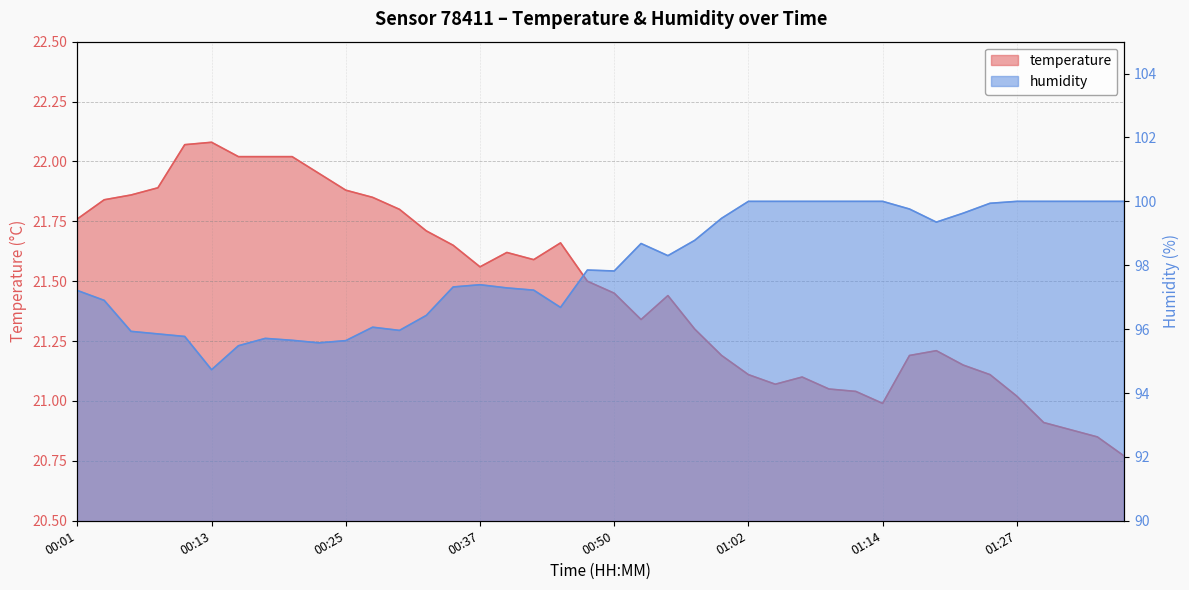

Reading left to right, what are all the values shown in this chart?

temperature: 00:01=21.8	00:03=21.8	00:06=21.9	00:08=21.9	00:11=22.1	00:13=22.1	00:15=22.0	00:18=22.0	00:20=22.0	00:23=21.9	00:25=21.9	00:28=21.9	00:30=21.8	00:33=21.7	00:35=21.6	00:37=21.6	00:40=21.6	00:42=21.6	00:45=21.7	00:47=21.5	00:50=21.4	00:52=21.3	00:55=21.4	00:57=21.3	00:59=21.2	01:02=21.1	01:04=21.1	01:07=21.1	01:09=21.1	01:12=21.0	01:14=21.0	01:17=21.2	01:19=21.2	01:22=21.1	01:24=21.1	01:27=21.0	01:29=20.9	01:31=20.9	01:34=20.9	01:36=20.8
humidity: 00:01=97.2	00:03=96.9	00:06=95.9	00:08=95.8	00:11=95.8	00:13=94.7	00:15=95.5	00:18=95.7	00:20=95.7	00:23=95.6	00:25=95.6	00:28=96.1	00:30=96.0	00:33=96.4	00:35=97.3	00:37=97.4	00:40=97.3	00:42=97.2	00:45=96.7	00:47=97.8	00:50=97.8	00:52=98.7	00:55=98.3	00:57=98.8	00:59=99.5	01:02=100.0	01:04=100.0	01:07=100.0	01:09=100.0	01:12=100.0	01:14=100.0	01:17=99.8	01:19=99.3	01:22=99.6	01:24=99.9	01:27=100.0	01:29=100.0	01:31=100.0	01:34=100.0	01:36=100.0